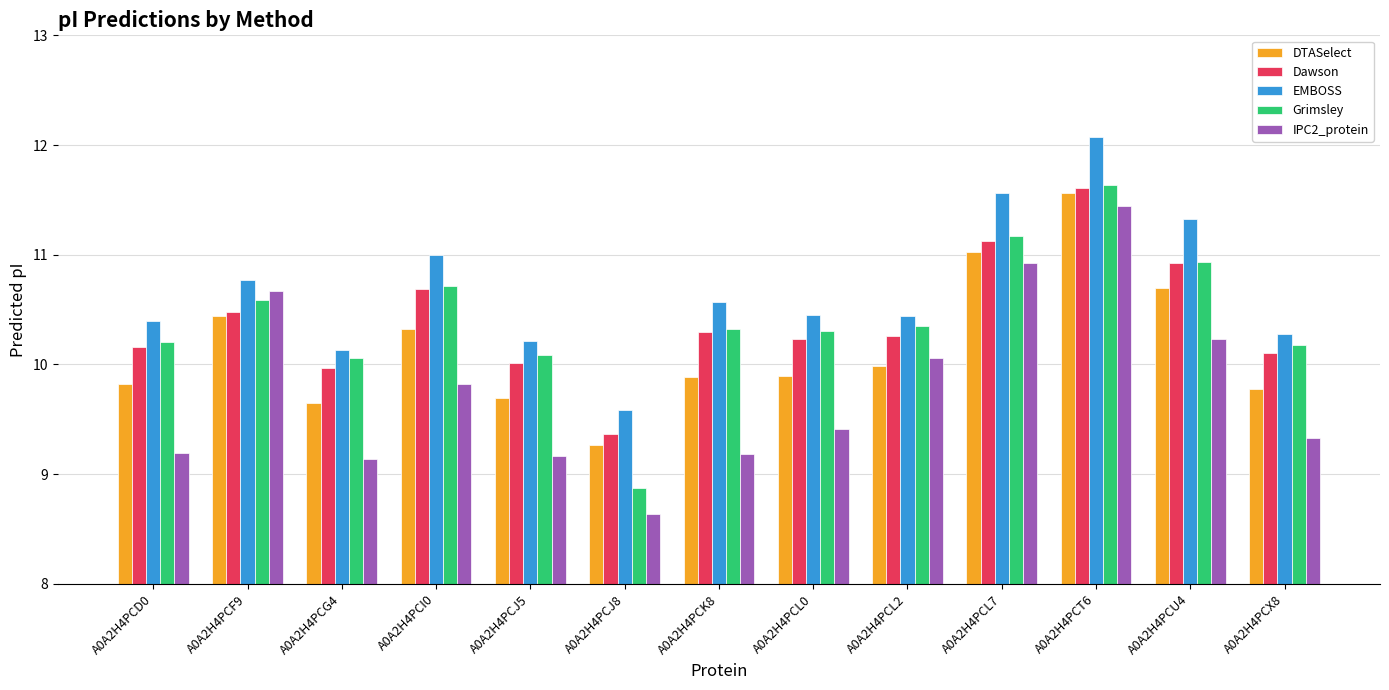

Is the value of IPC2_protein at A0A2H4PCT6 greater than the value of Grimsley at A0A2H4PCL2?

Yes